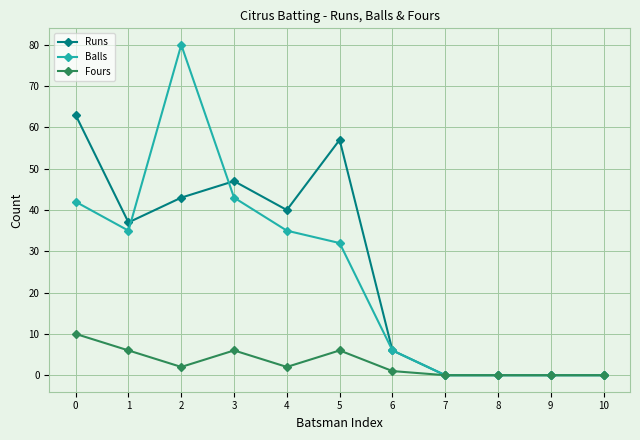

Which series has the largest range (max minus min)?

Balls